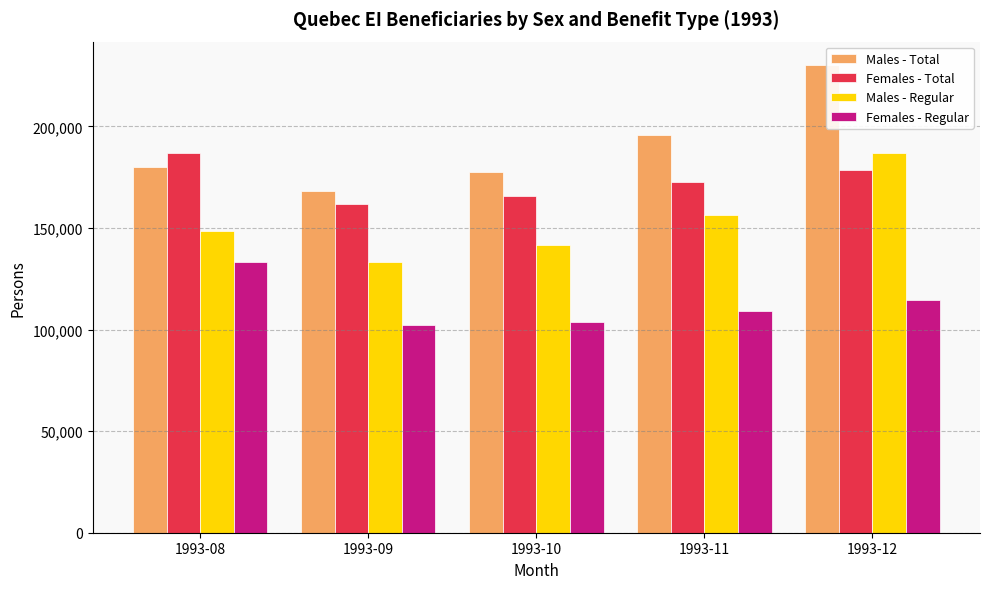

Where does the Females - Regular series first go above 109210?

1993-08